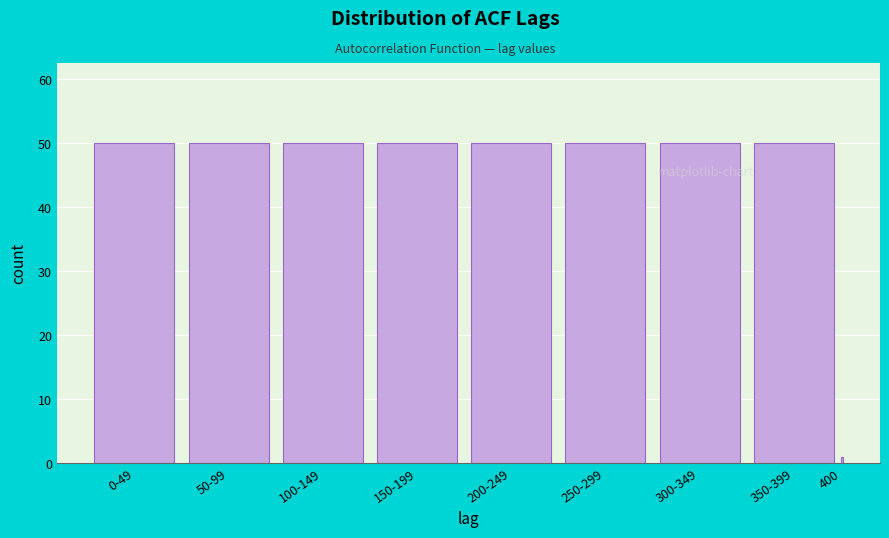

Reading left to right, list all the values displayed in this chart.

50	50	50	50	50	50	50	50	1